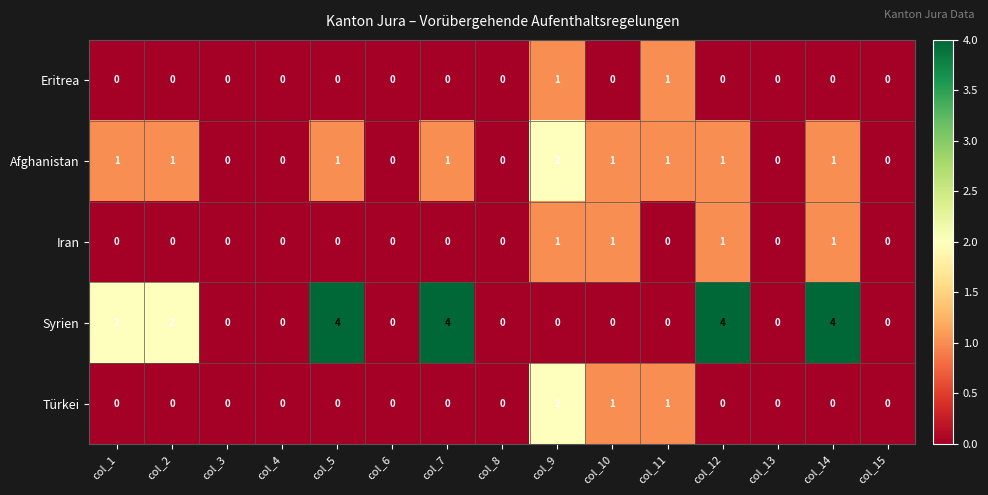

Which series has the largest range (max minus min)?

Syrien